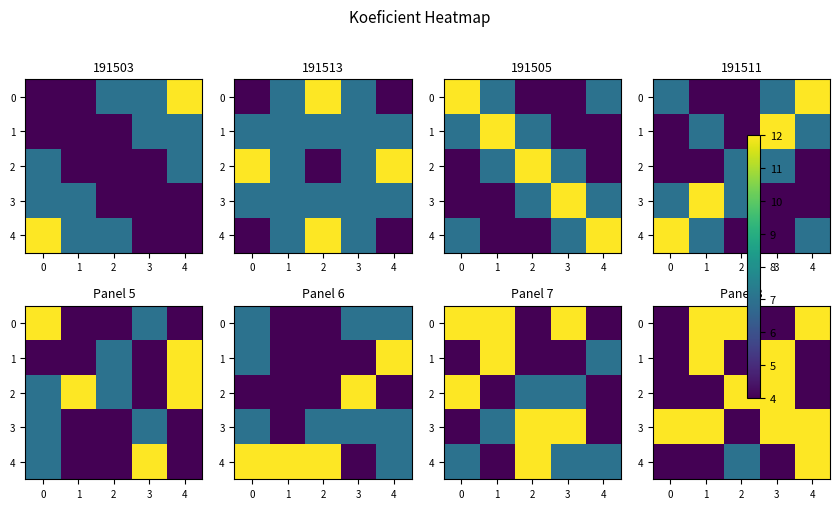

List the series in order of their peak value, lowest first.

0, 1, 2, 3, 4